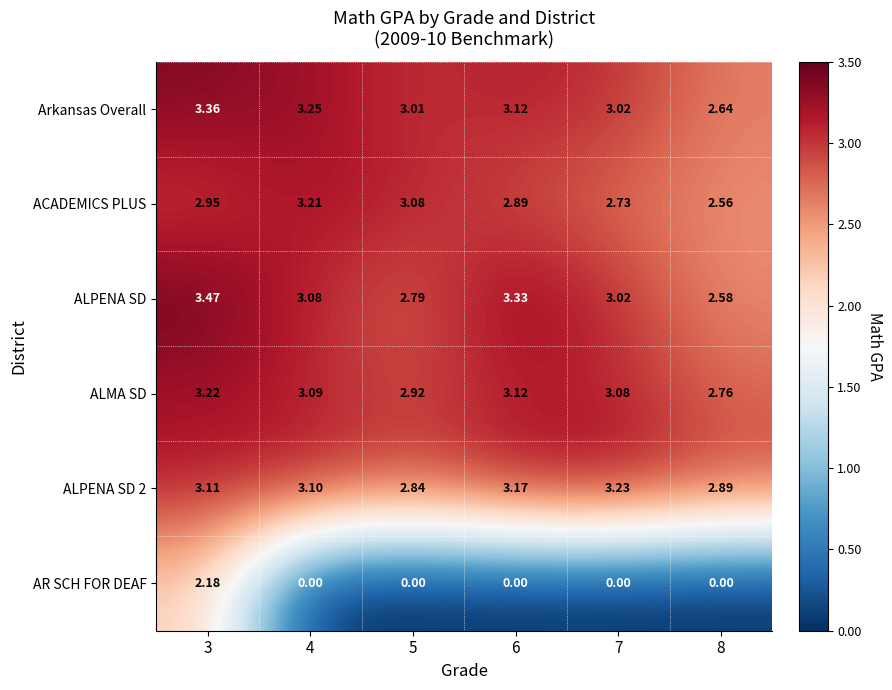

Which series has the widest spread of values?

AR SCH FOR DEAF